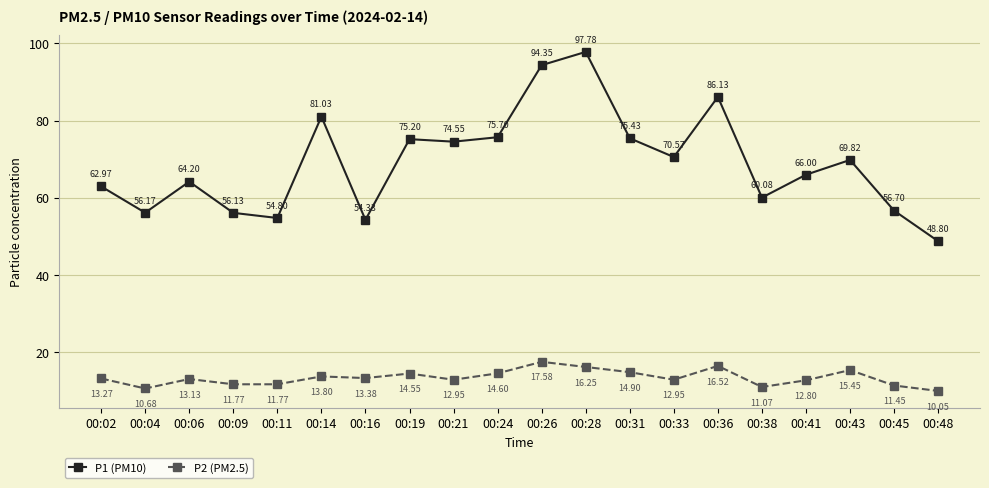

What is the sum of the P2 (PM2.5) values at 00:06 and 00:19?

27.7